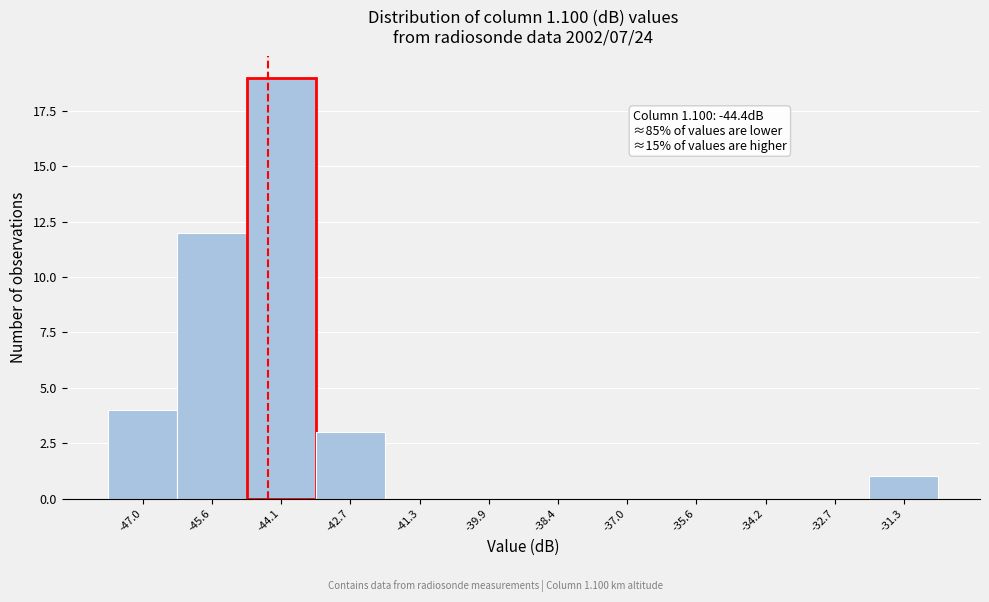

Which range on the x-axis has the tallest bar?

-44.8 to -43.4